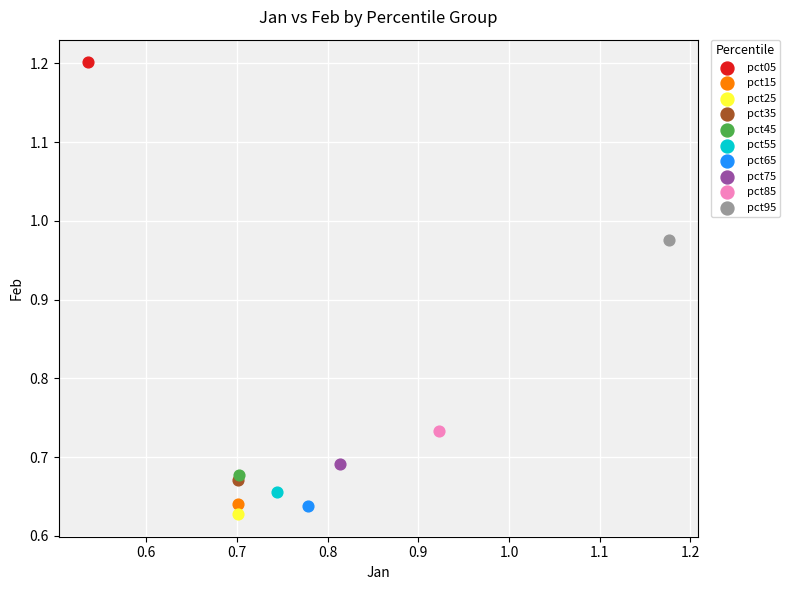

Which series contains the lowest Y value?

pct25